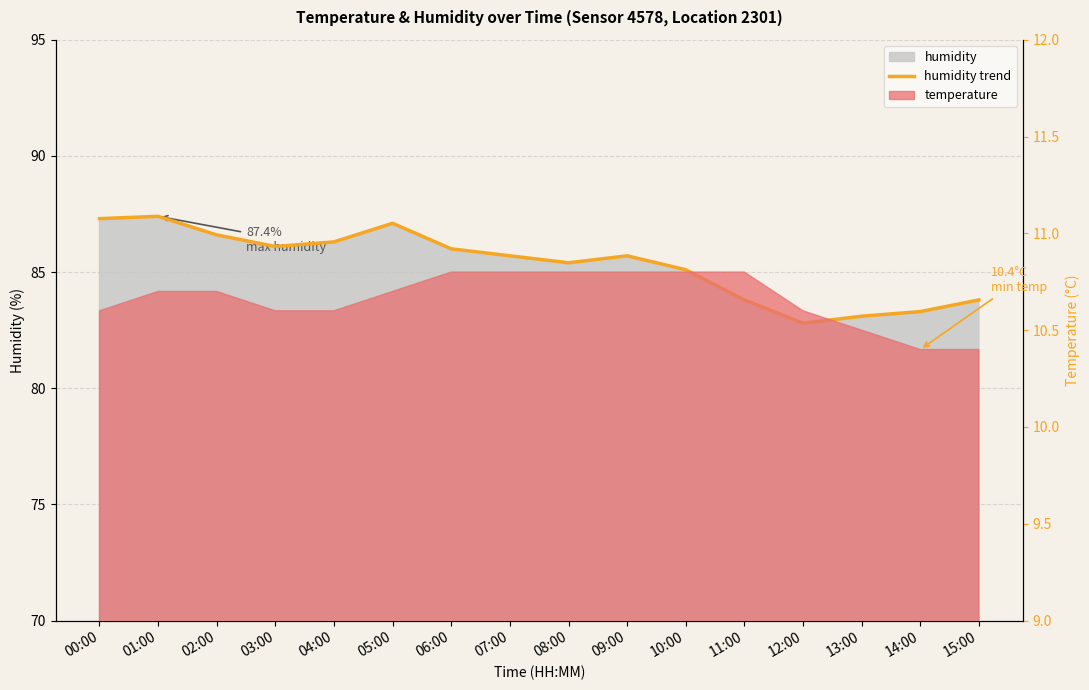

At which category does the data reach its first local valley?

03:00